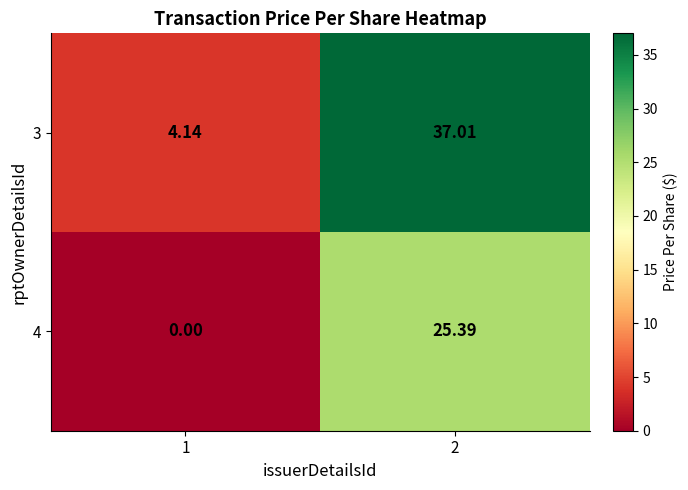

How many series are shown in this chart?

2